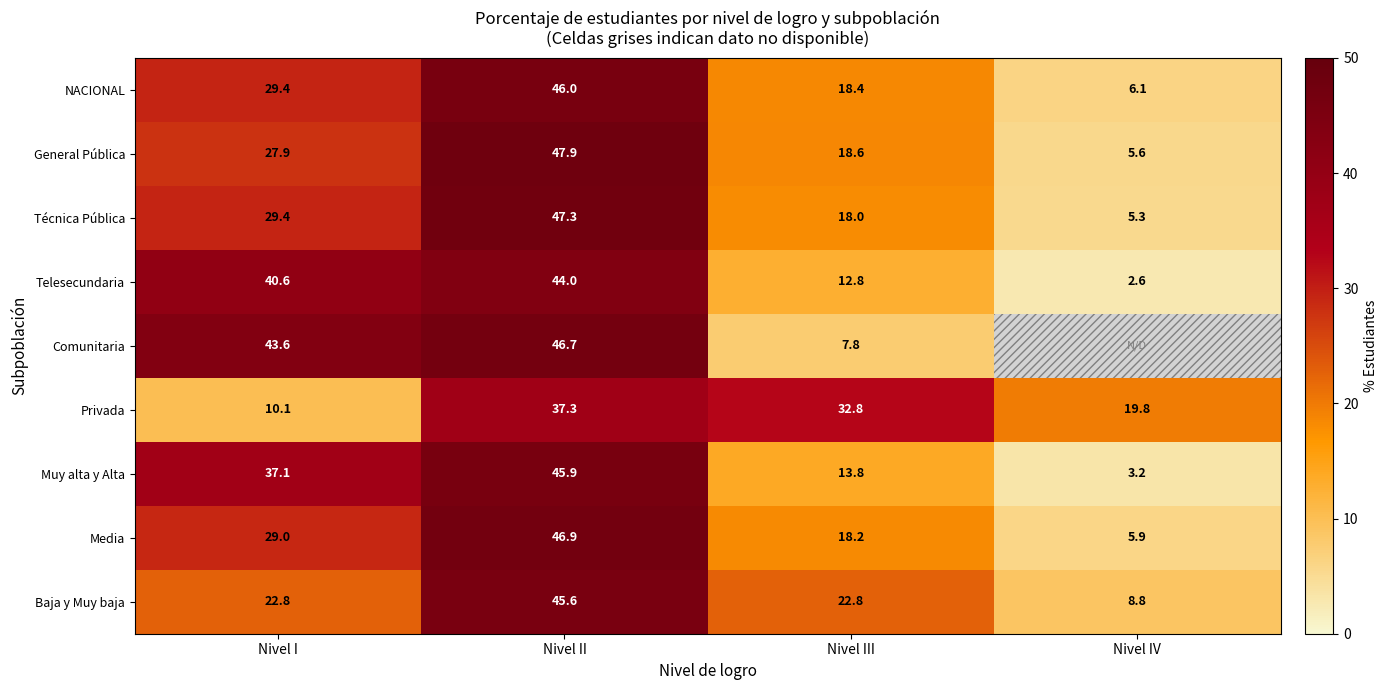

What is the minimum value for Privada?

10.1